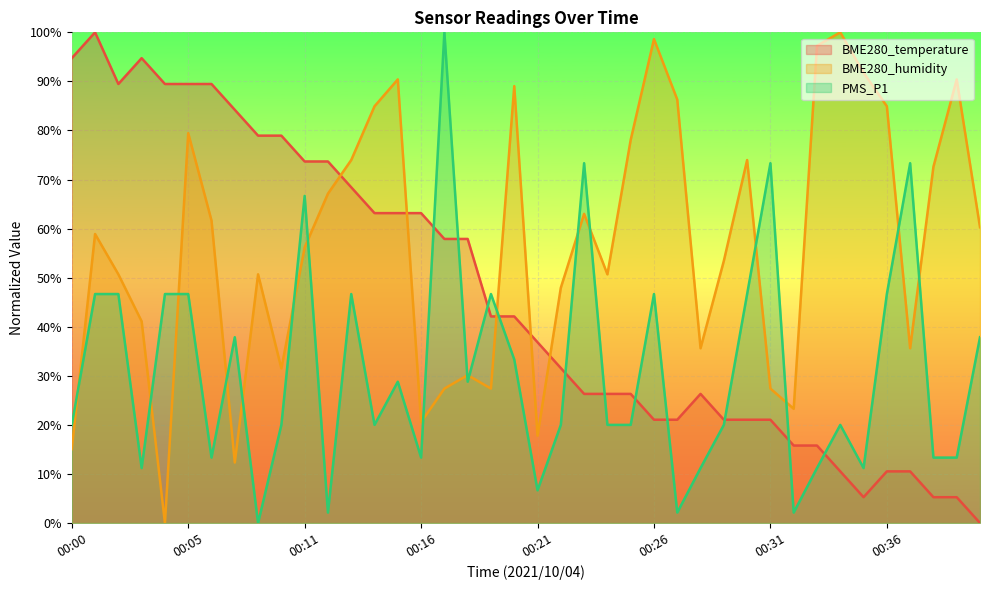

What is the average value of the PMS_P1 series?

31.1